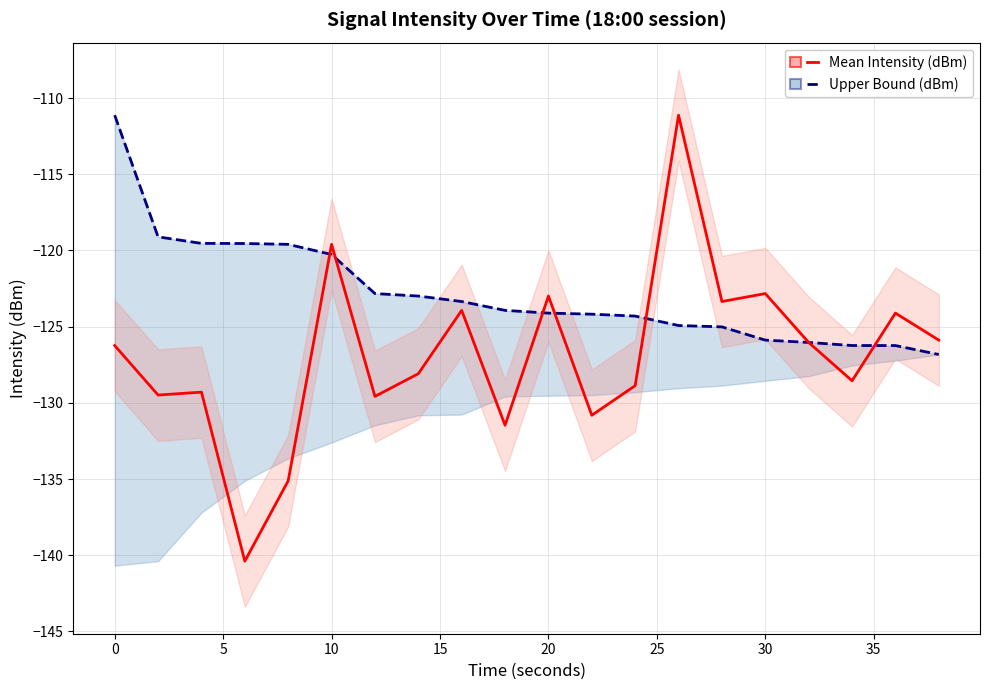

True or false: Mean Intensity (dBm) and Upper Bound (dBm) intersect in this chart.

True